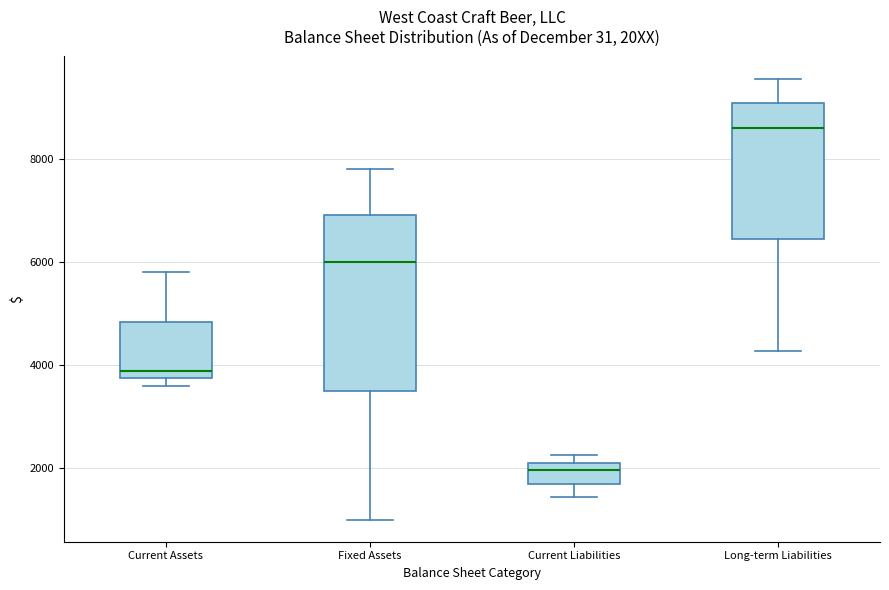

Which box has the highest median line?

Long-term Liabilities